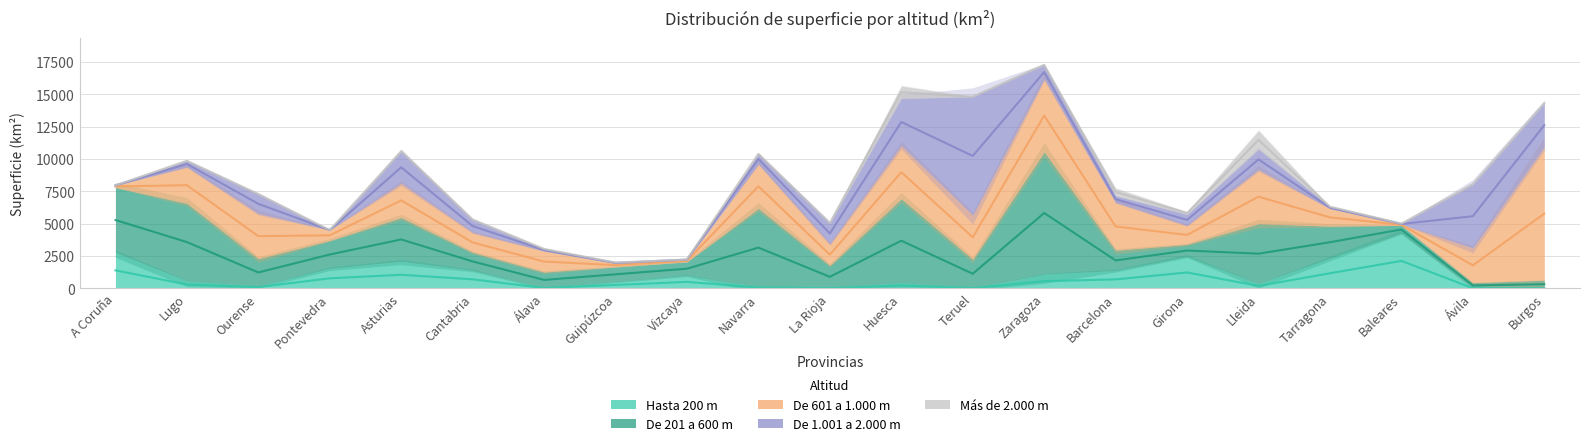

What is the spread (max minus min) of values at Burgos?

10306